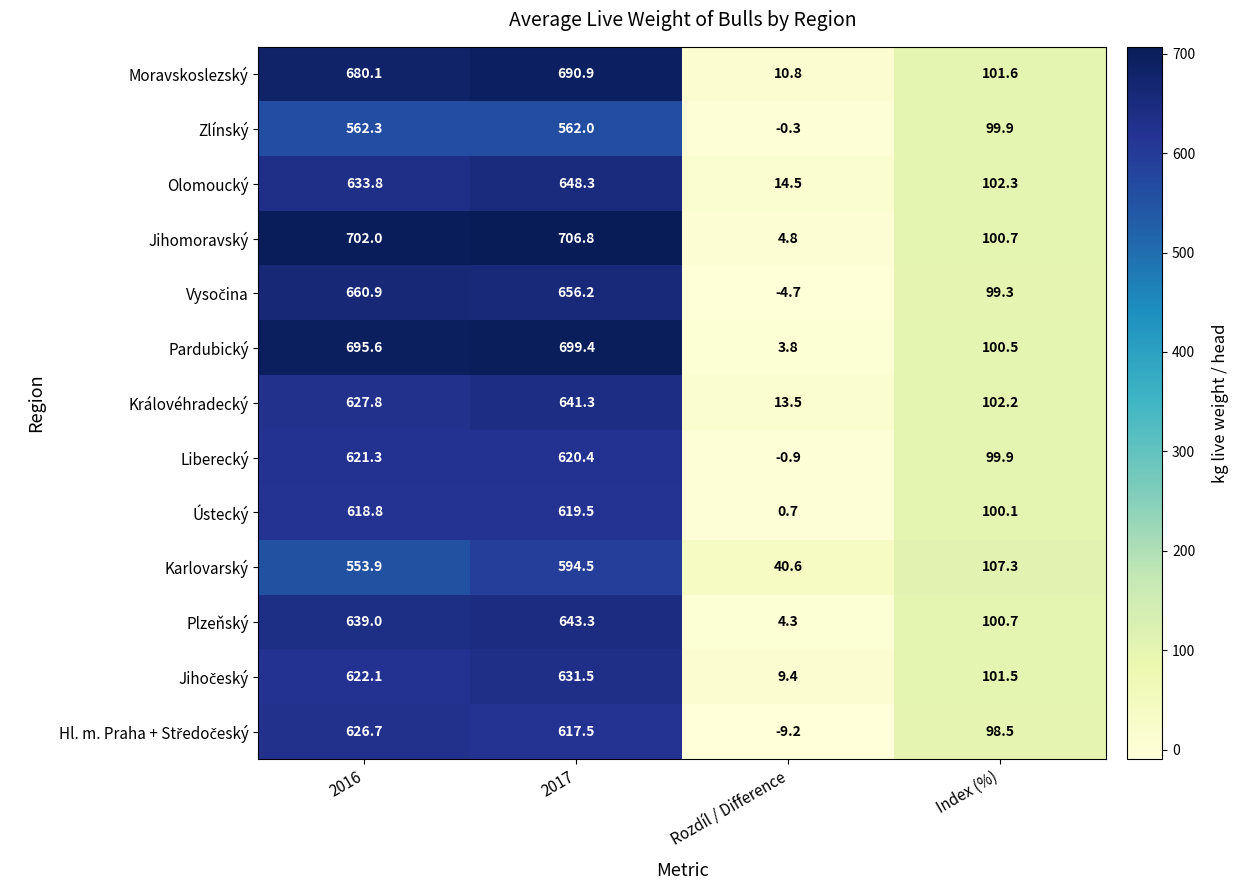

Read the Zlínský value at 2016.

562.3